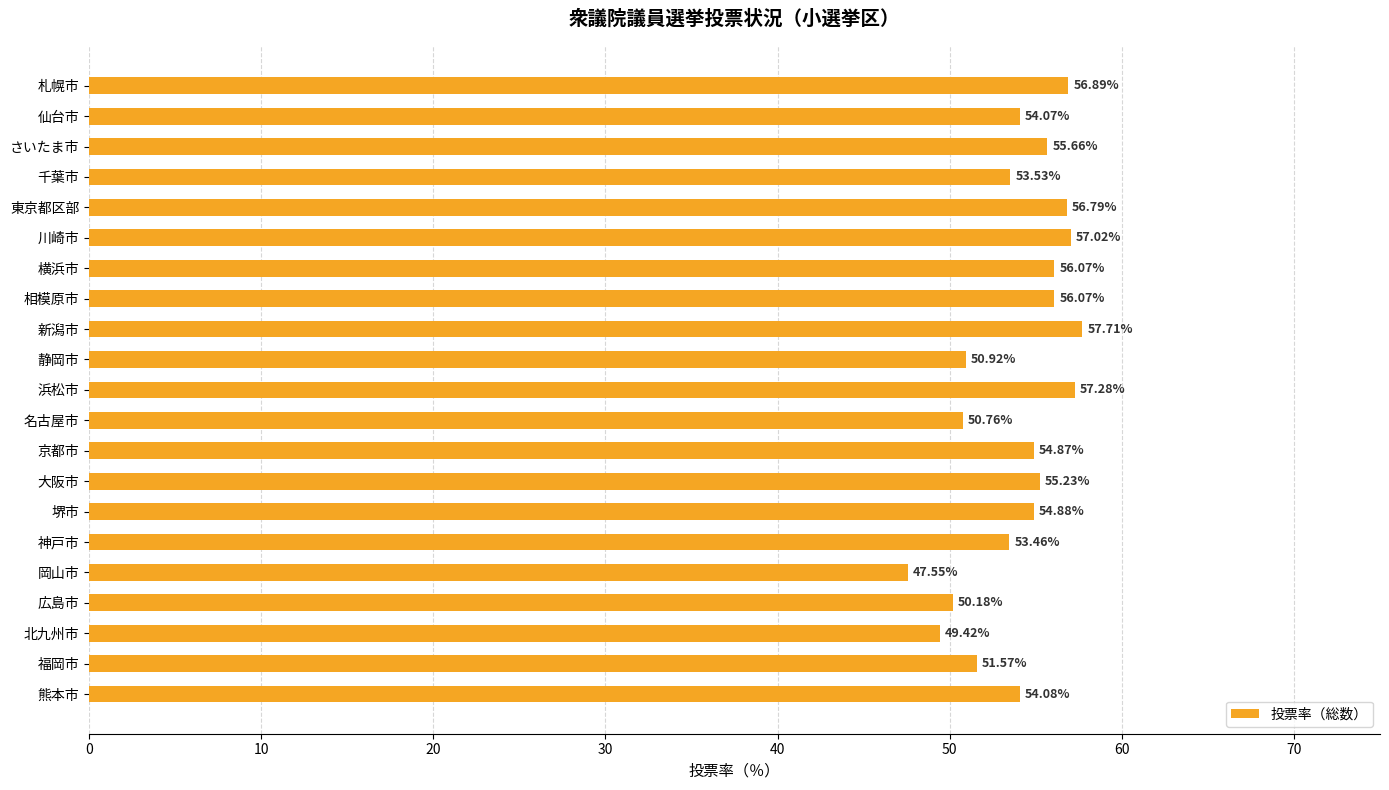

How many bars are there in total?

21